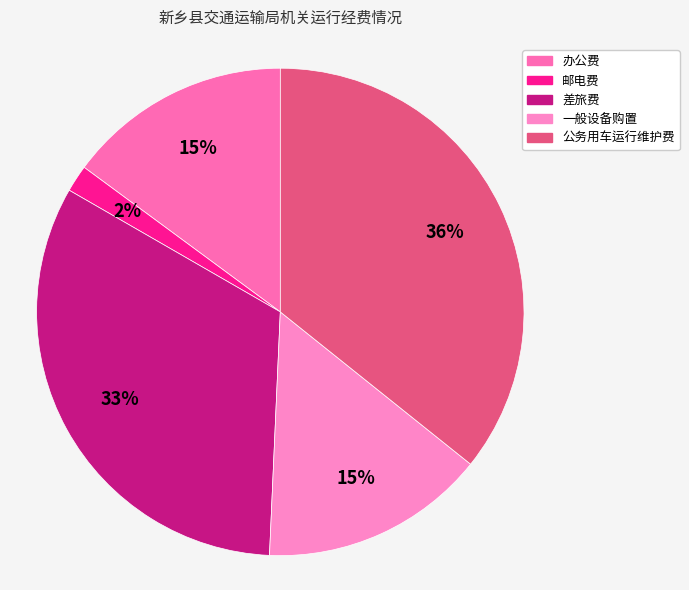

Combined, what portion of the pie is 一般设备购置 and 办公费?

29.9%